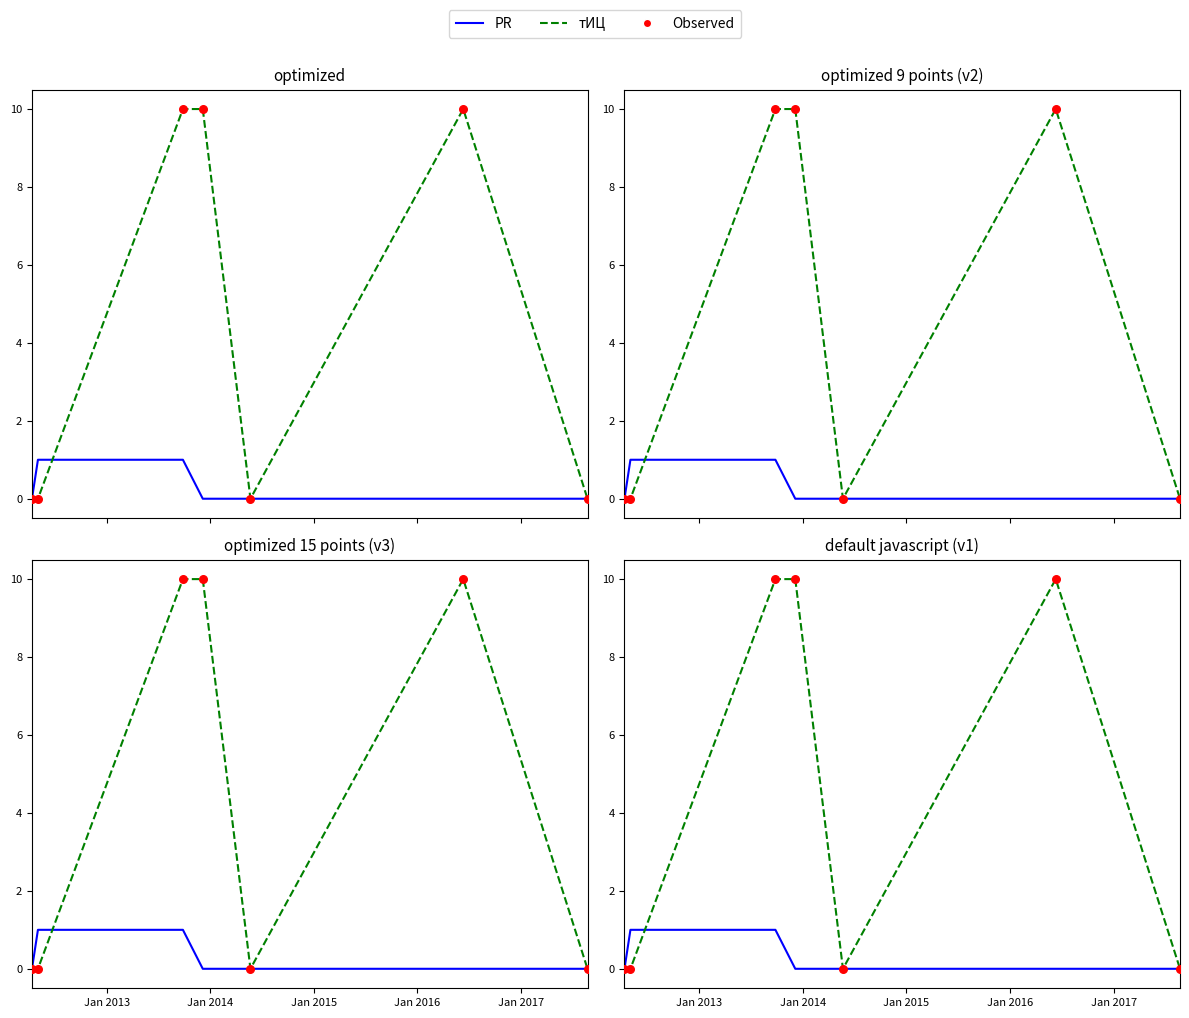

What are all the series names shown in the legend?

PR, тИЦ, Observed